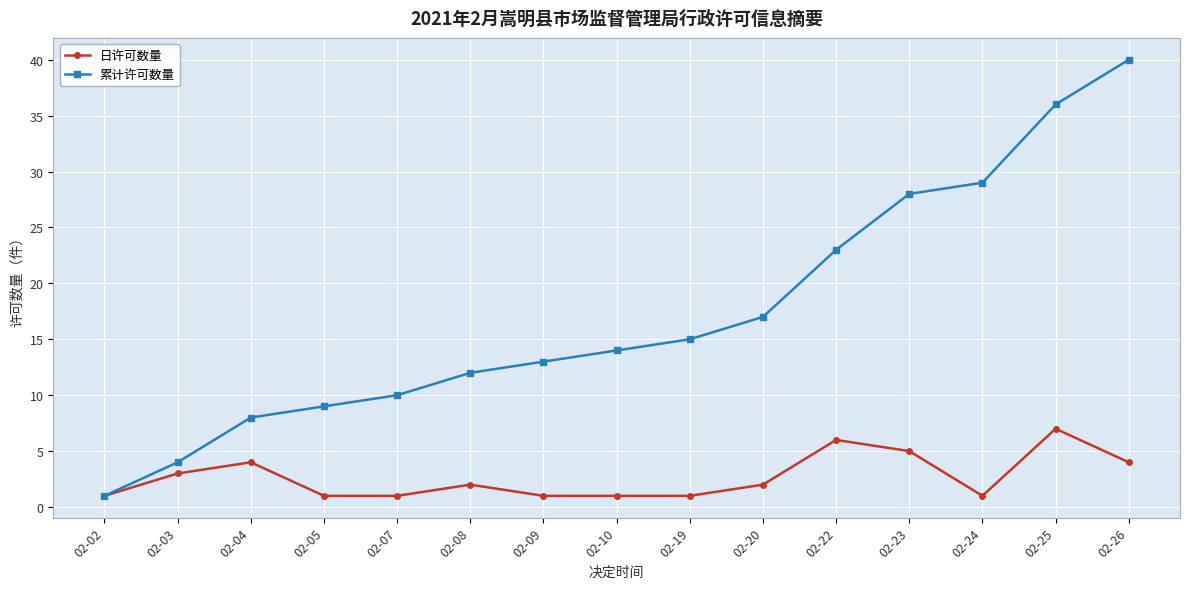

Where is the first local maximum for 日许可数量?

02-04